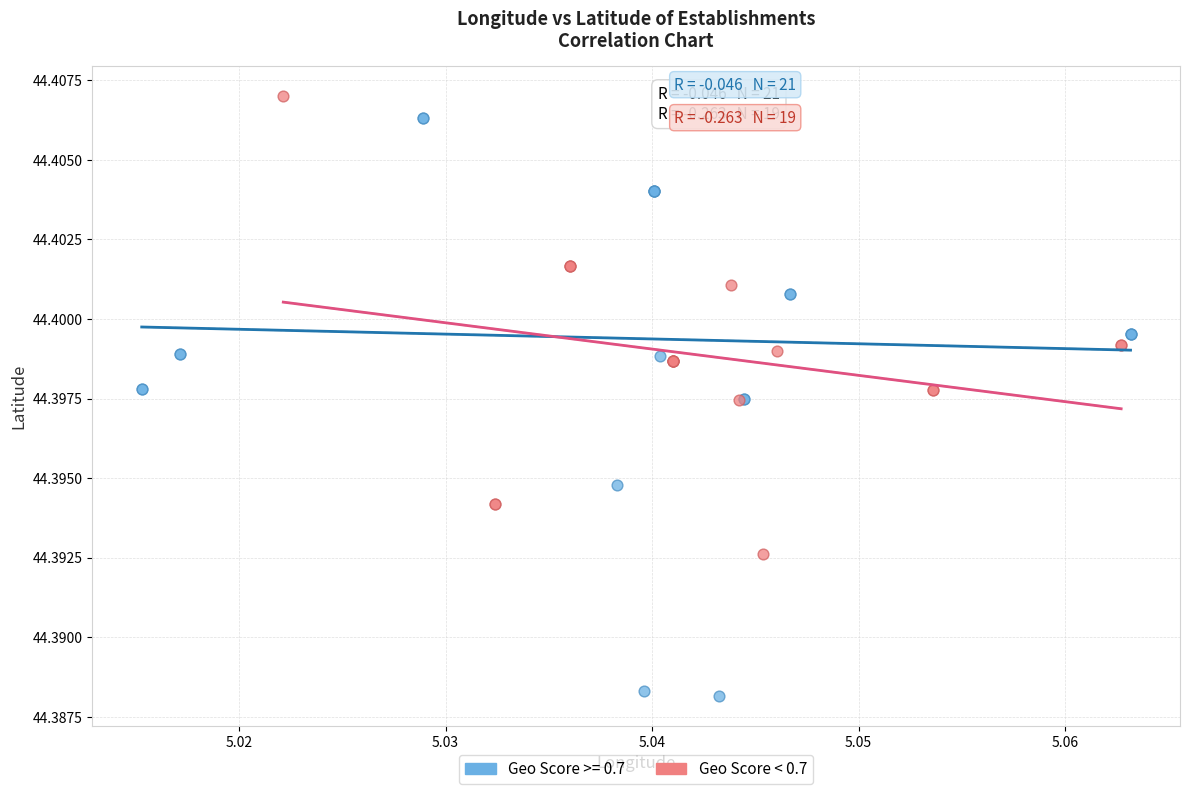

Which series contains the lowest Y value?

Geo Score >= 0.7